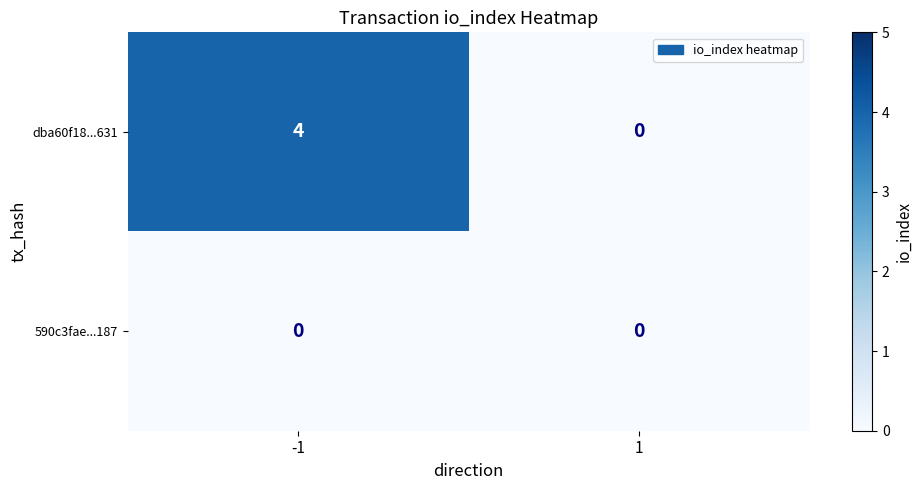

Reading left to right, transcribe all the data shown in this chart.

dba60f18...631: -1=4	1=0
590c3fae...187: -1=0	1=0